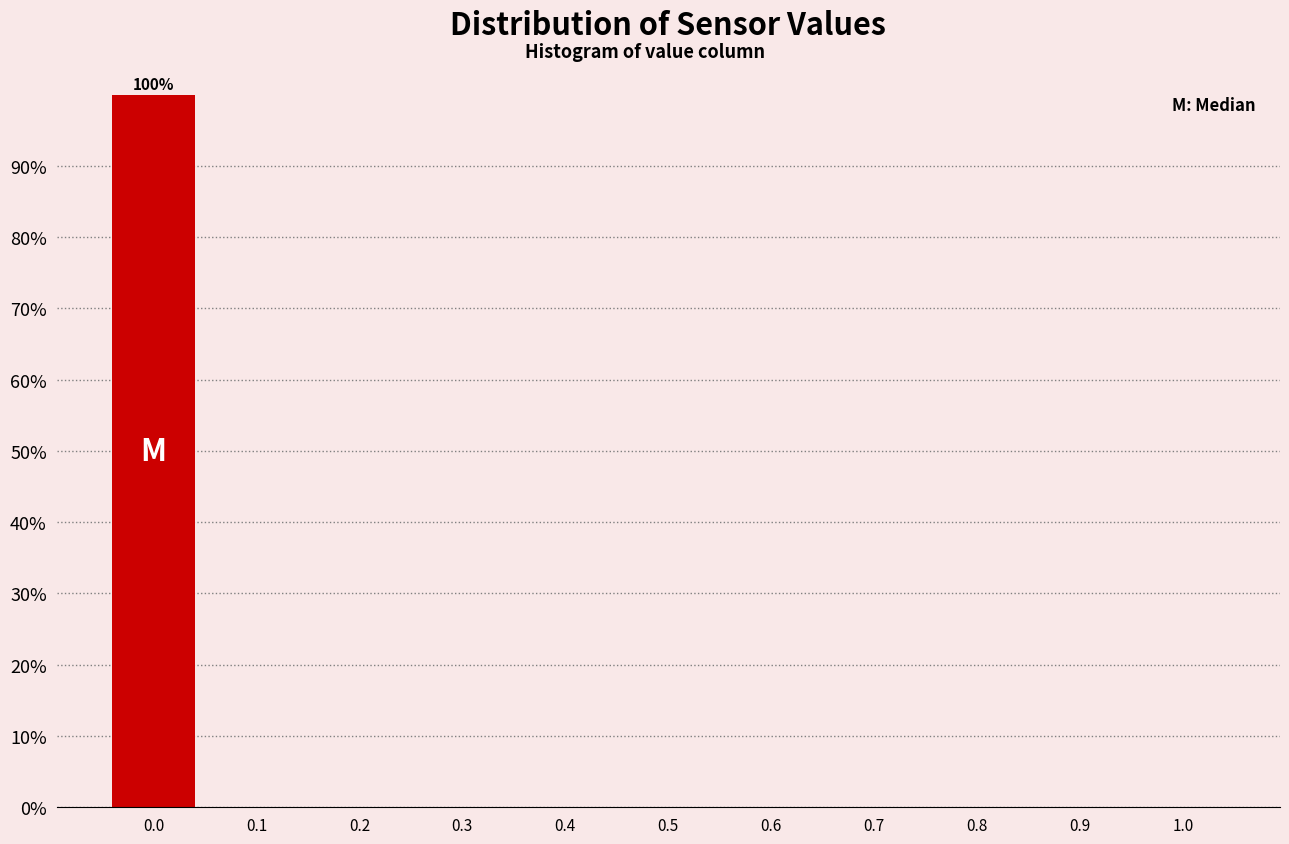

Which range on the x-axis has the tallest bar?

-0.05 to 0.05